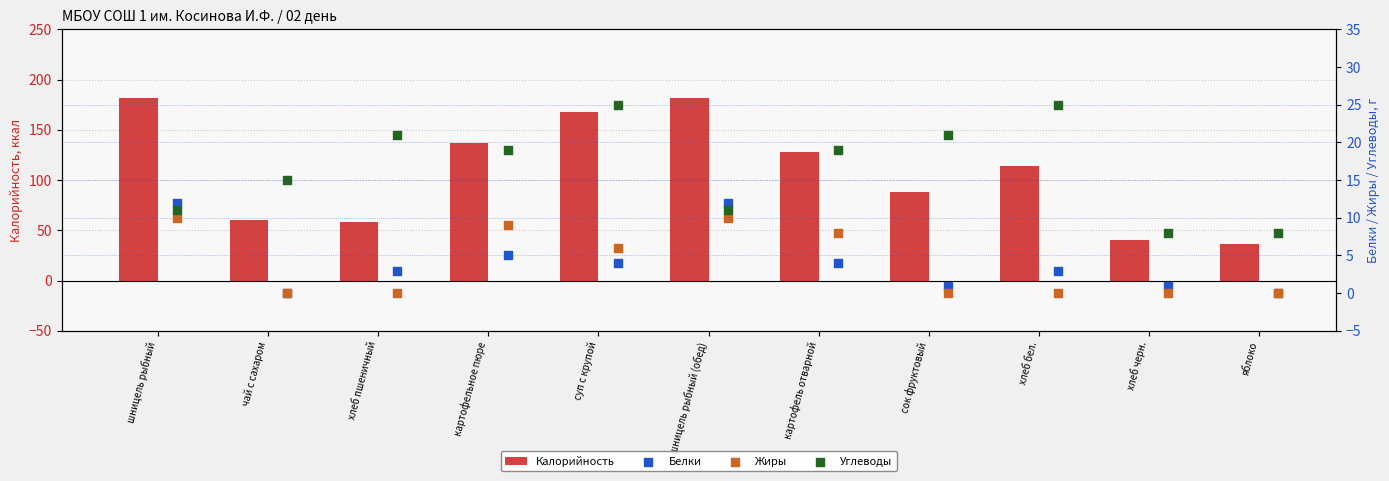

Where is Калорийность nearest to the value 109?

хлеб бел.